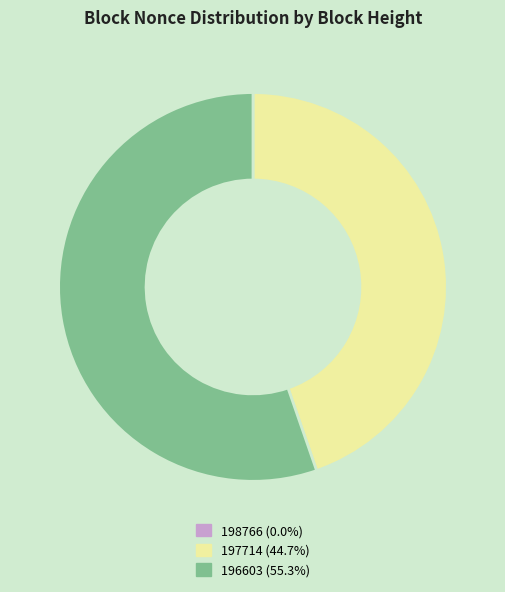

What is the ratio of the value at 197714 (44.7%) to the value at 196603 (55.3%)?

0.8